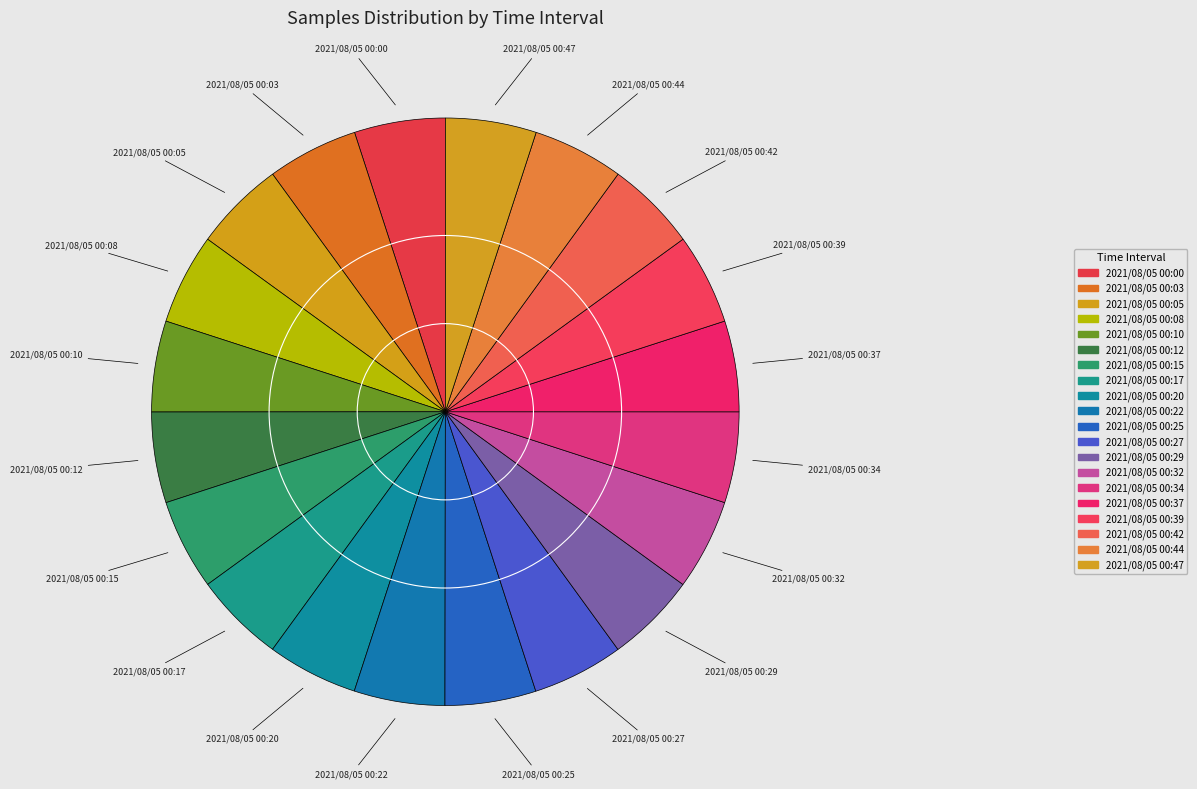

True or false: 2021/08/05 00:27 accounts for 1% of the total.

False